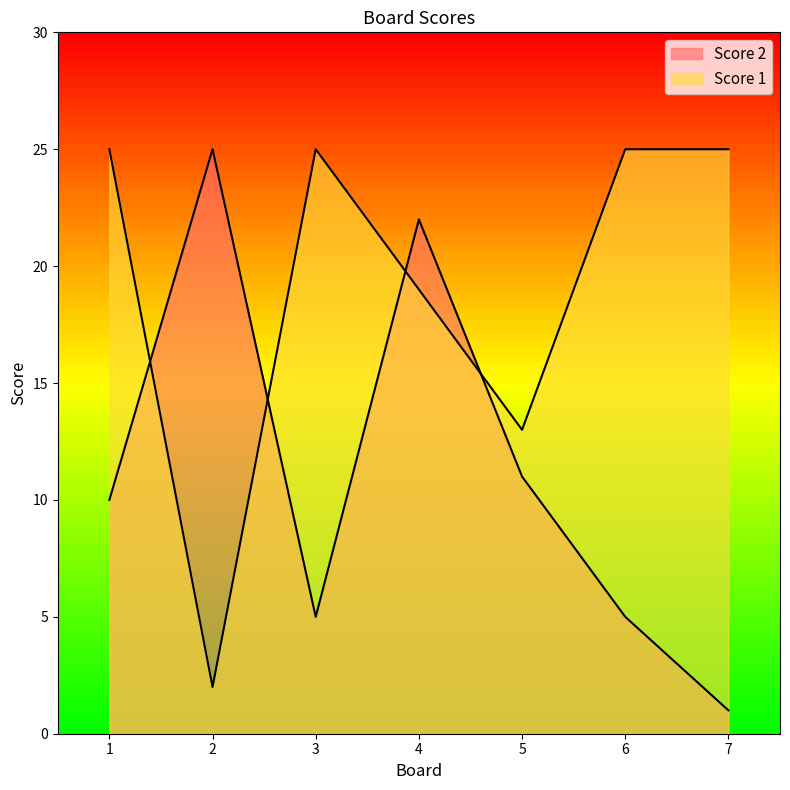

Rank the series by their maximum value, from lowest to highest.

Score 2, Score 1